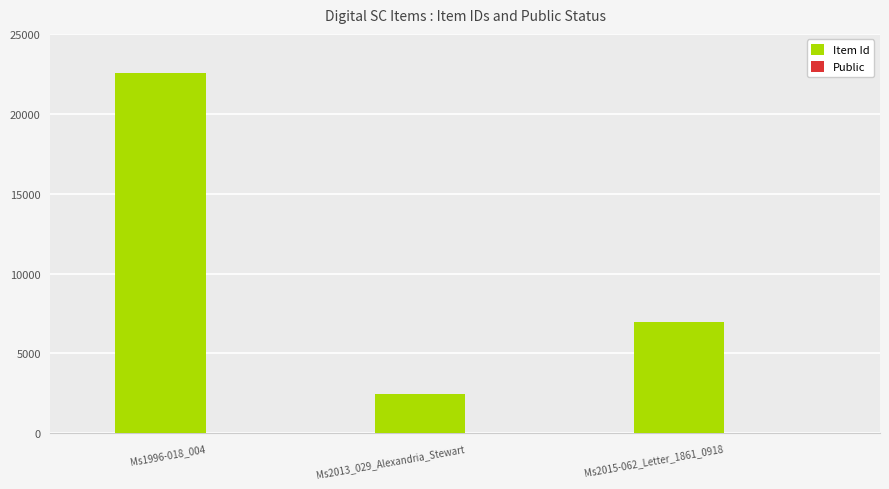

What is the sum of all Item Id values?

31977